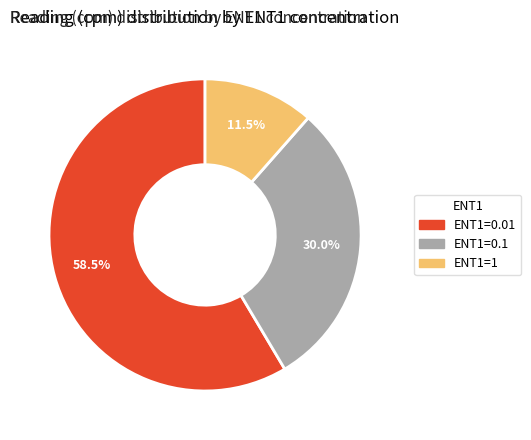

Is there a majority slice in this chart?

Yes